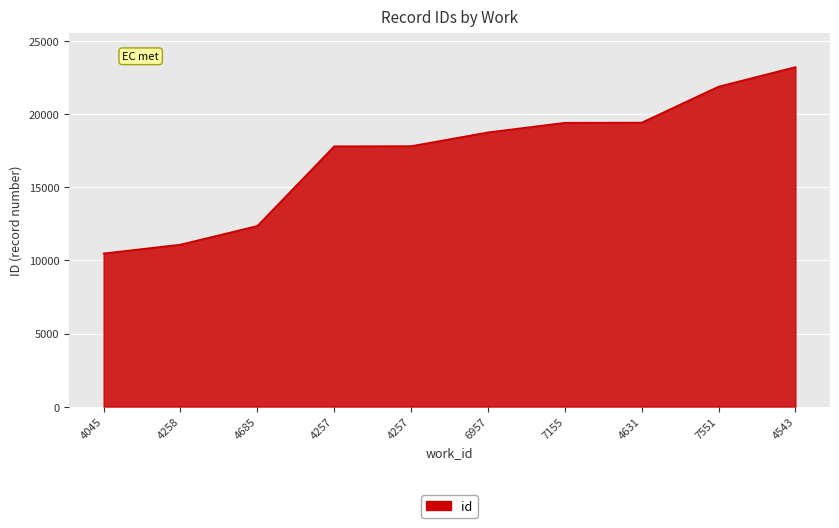

List the labels in order of value, largest first.

4543, 7551, 4631, 7155, 6957, 4257, 4257, 4685, 4258, 4045